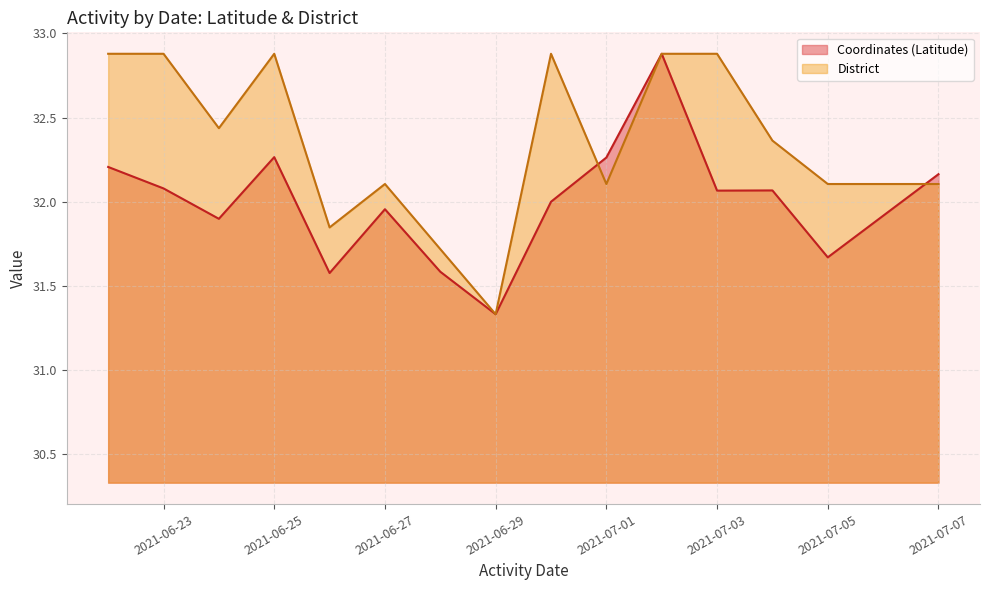

Which series has the largest total across all categories?

District